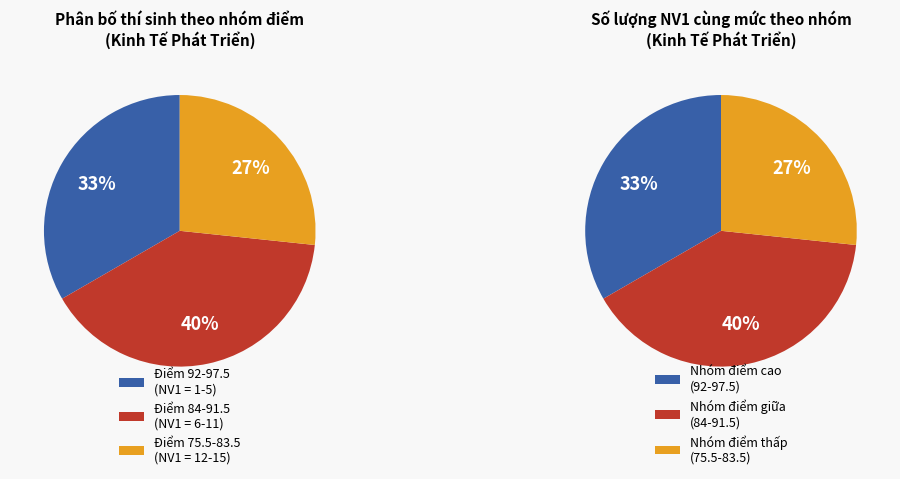

Which has a higher value, 86.5 or 84?

86.5